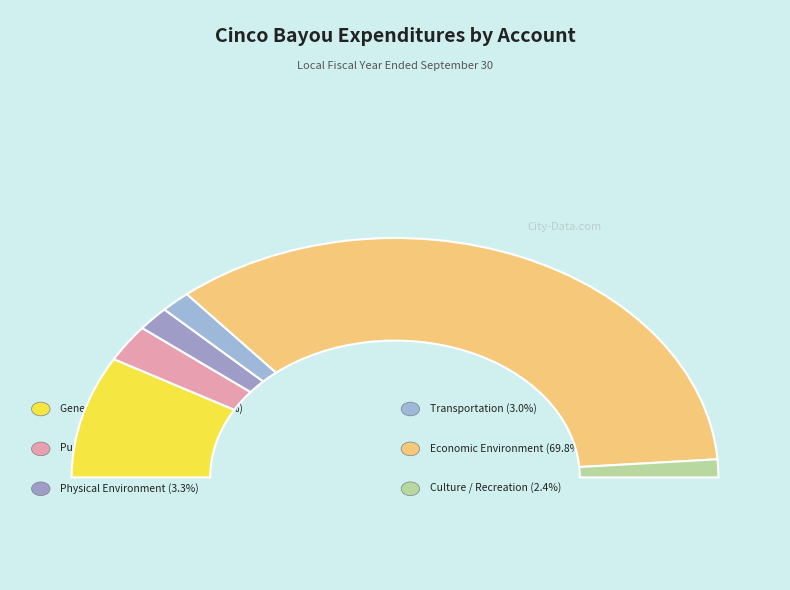

Which category accounts for the majority?

Economic Environment